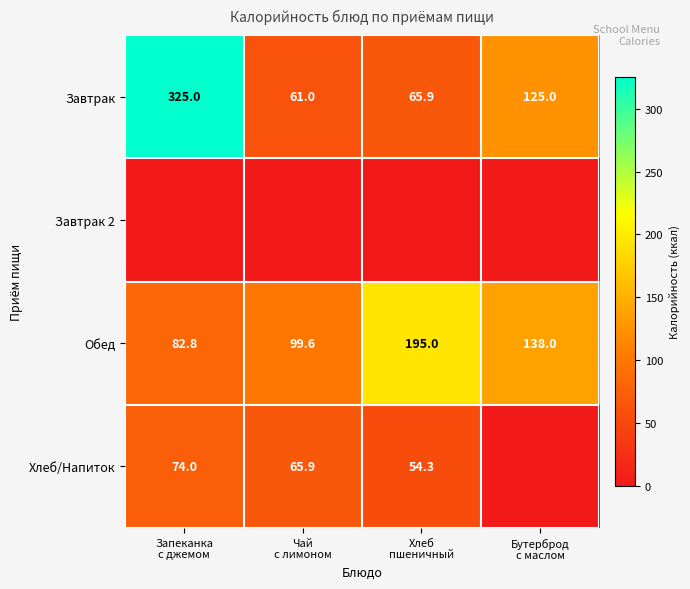

How many distinct data groups are displayed?

4